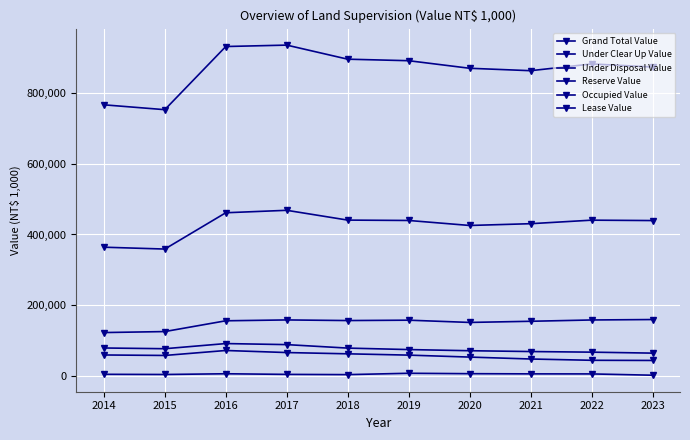

Is this an area chart (filled region under the line)?

No